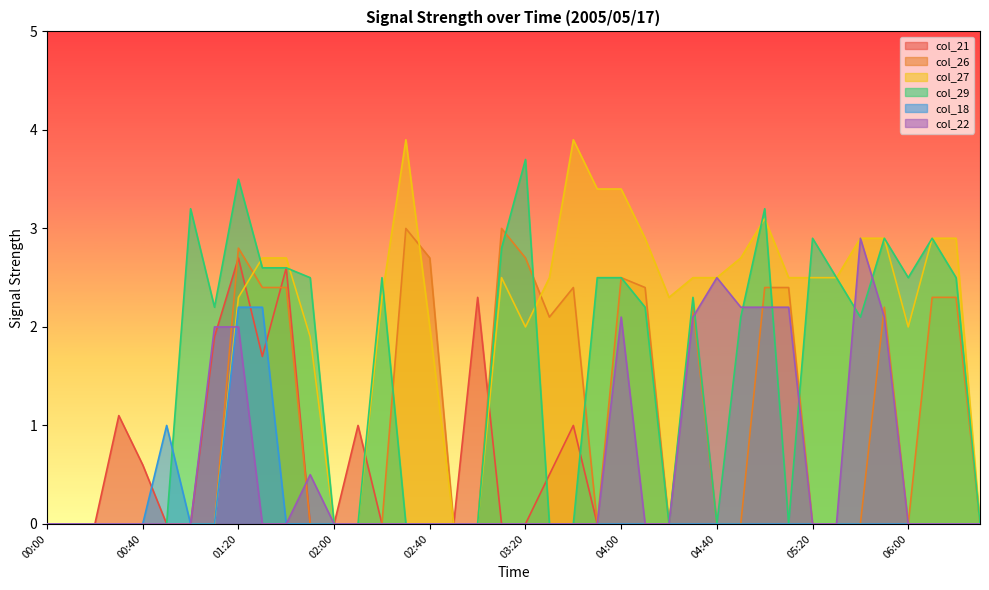

True or false: col_29 has more than 1 interior local peaks.

True